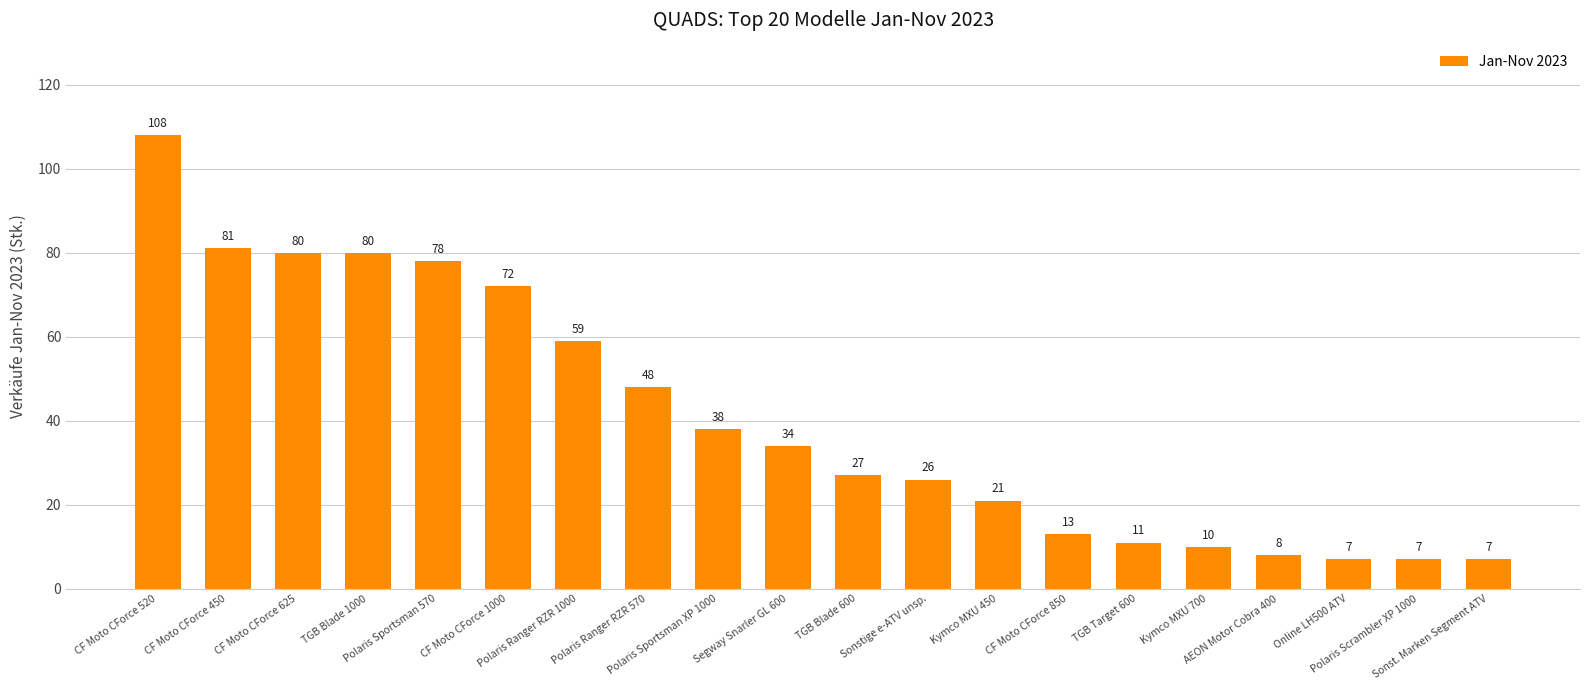

Reading right to left, list all the values displayed in this chart.

7	7	7	8	10	11	13	21	26	27	34	38	48	59	72	78	80	80	81	108